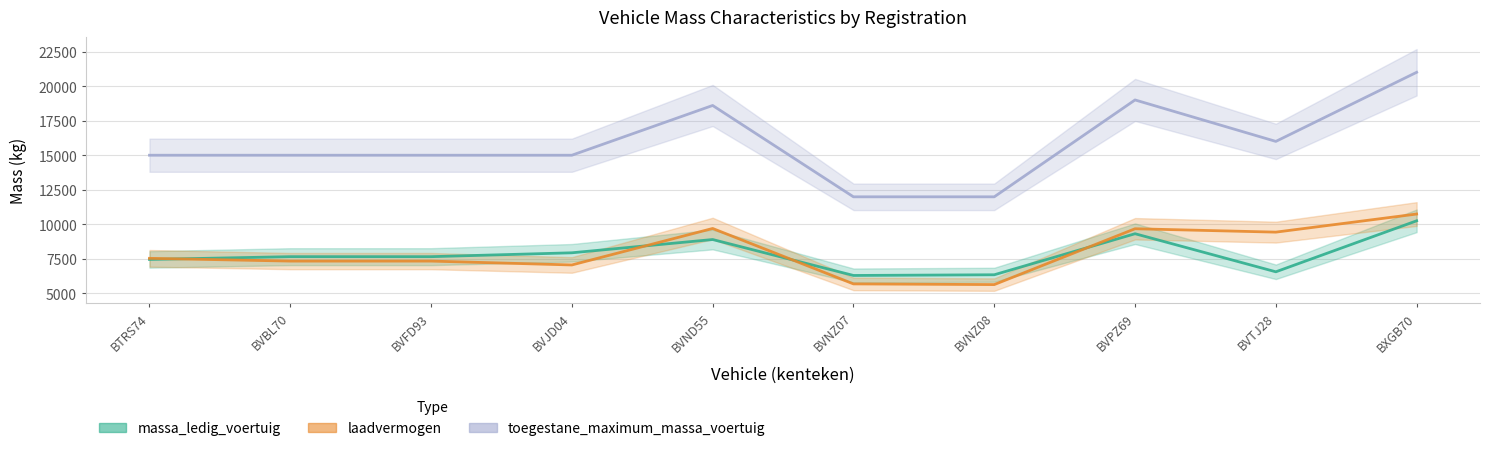

Between BVPZ69 and BVNZ08, which is larger?

BVPZ69